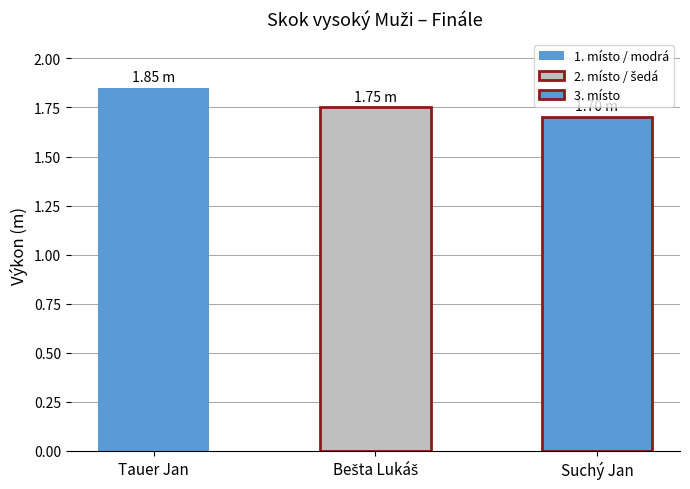

What position from the right is Tauer Jan?

3